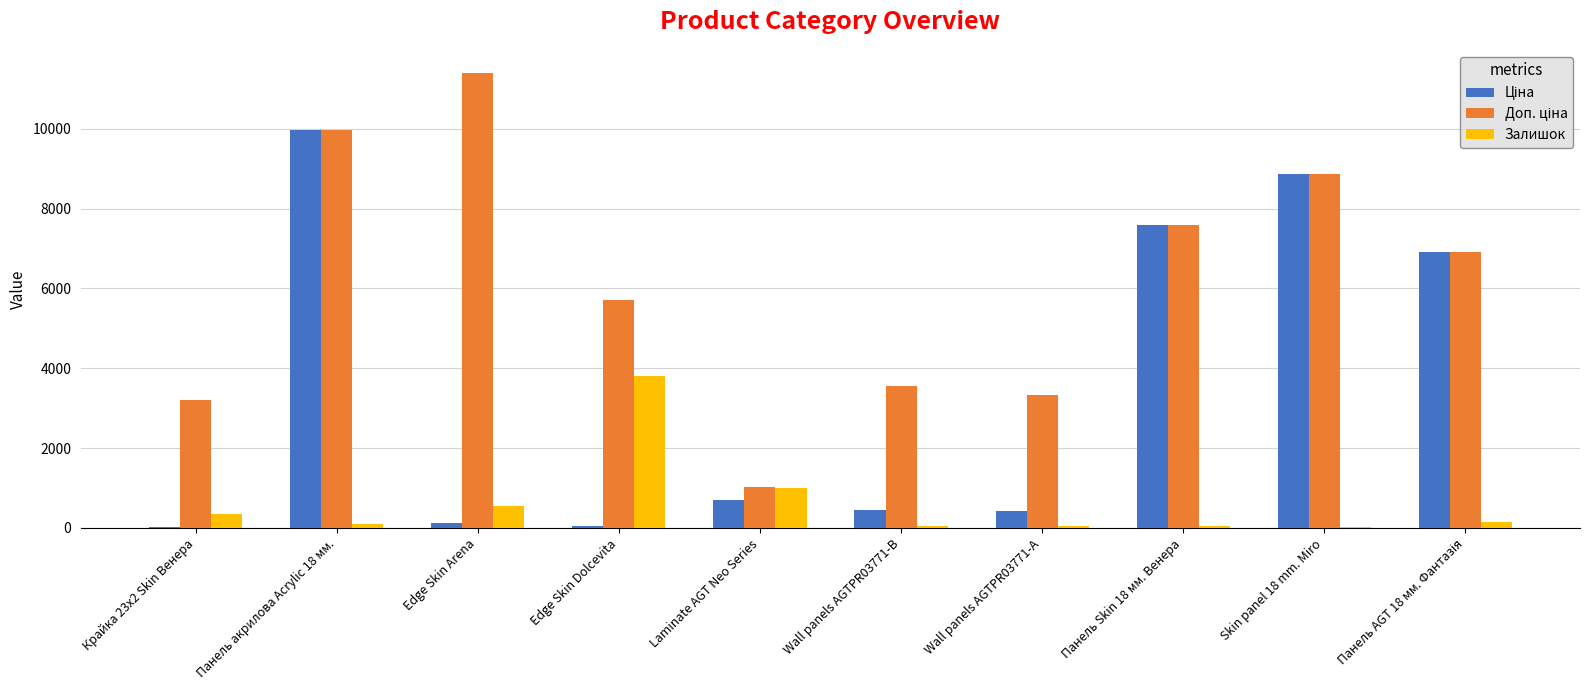

What is the total value across all series at Laminate AGT Neo Series?

2719.3